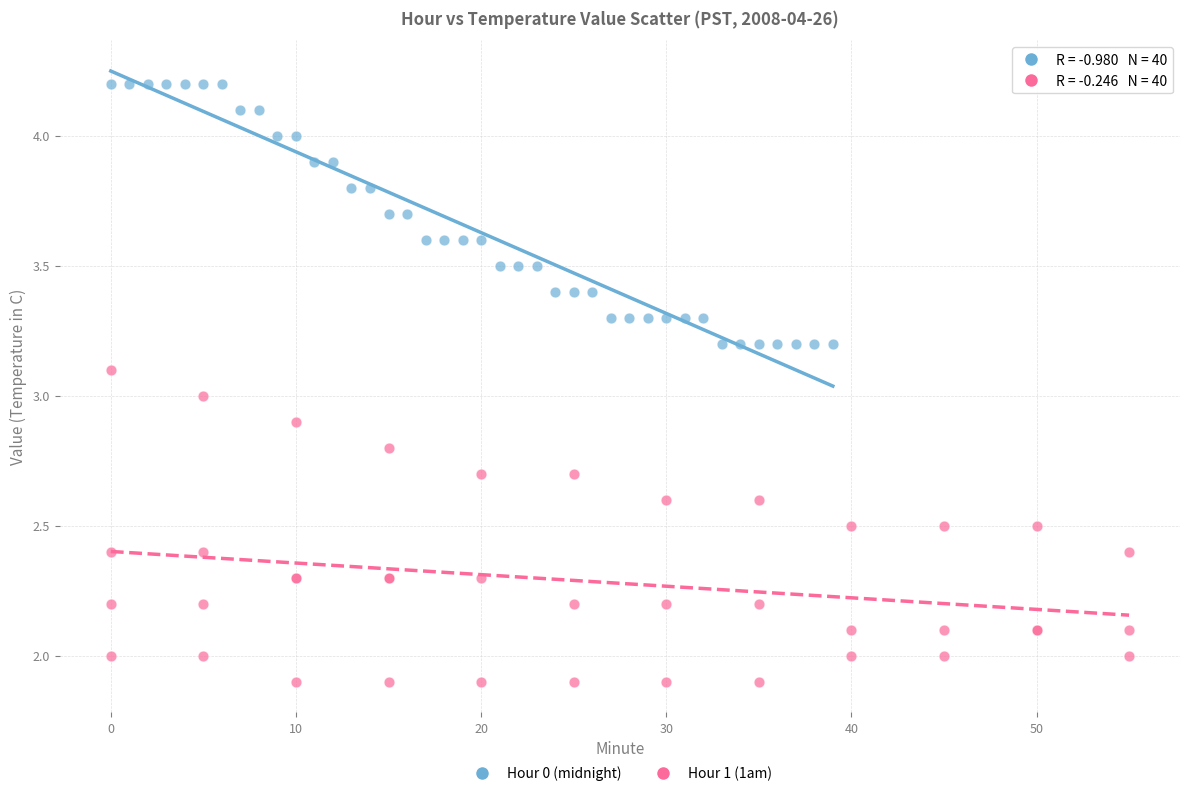

Which series contains the lowest Y value?

Hour 1 (1am)